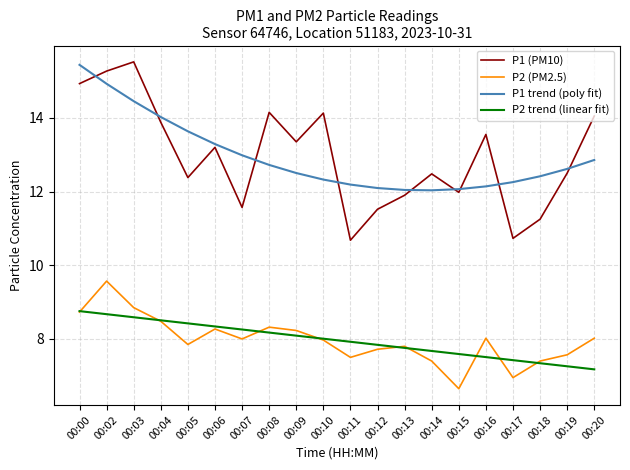

True or false: P2 trend (linear fit) has more than 1 interior local peaks.

False